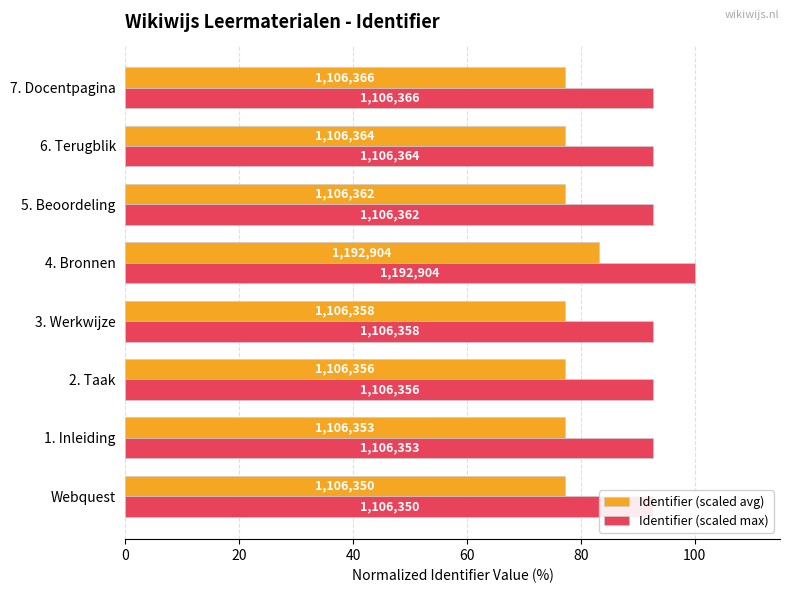

How many bars are there in each group?

2